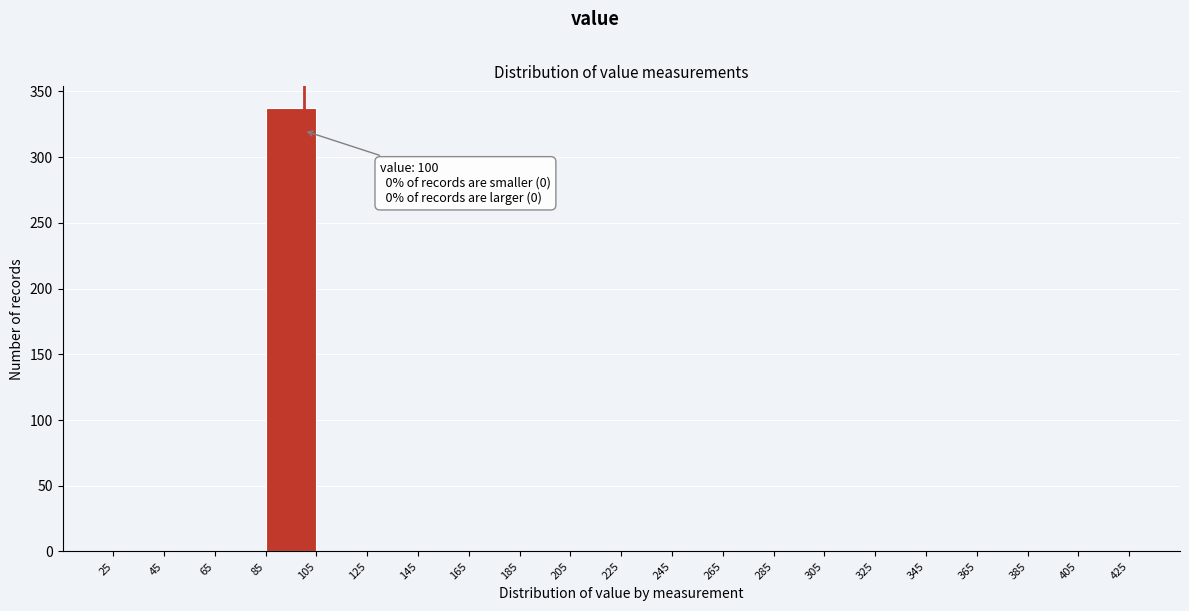

Which range on the x-axis has the tallest bar?

85 to 105